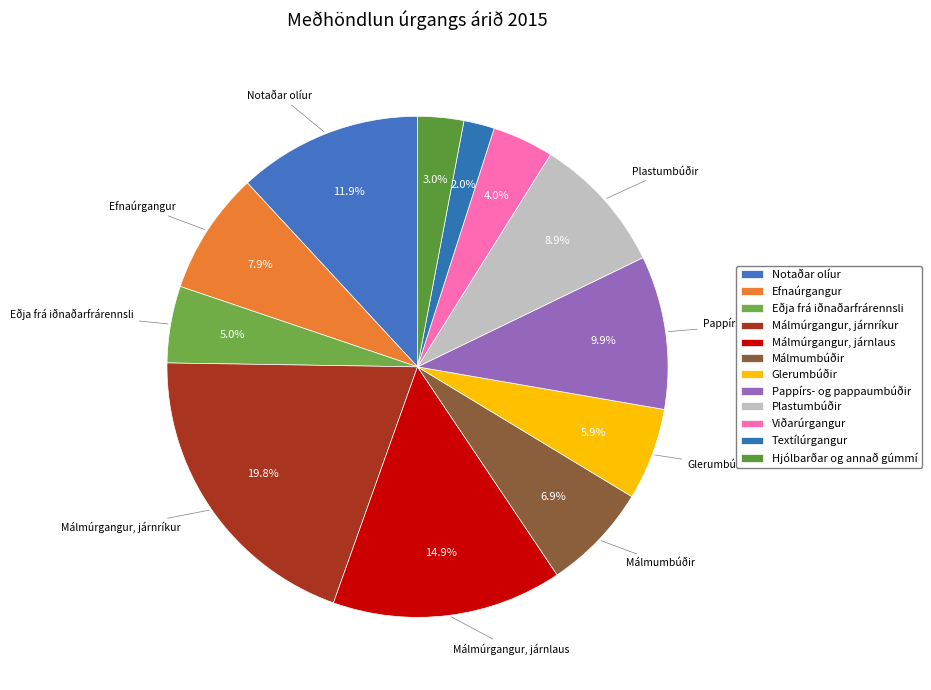

Count the number of slices in the pie.

12